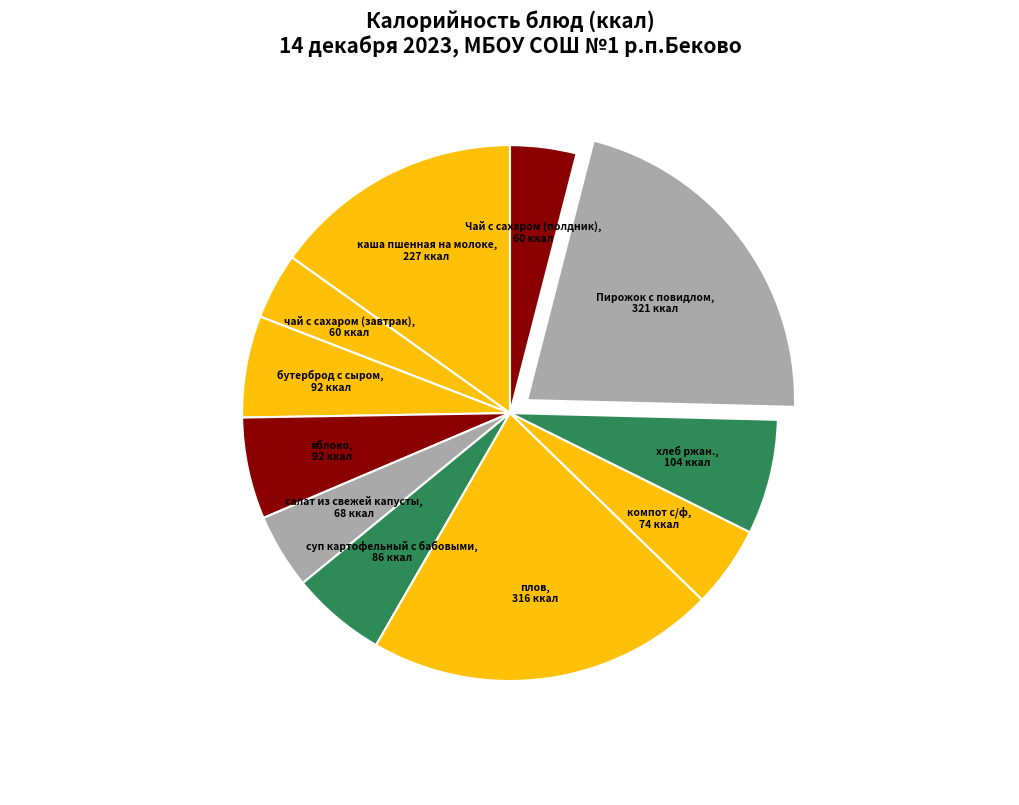

What is the smallest slice in the pie chart?

чай с сахаром (завтрак)